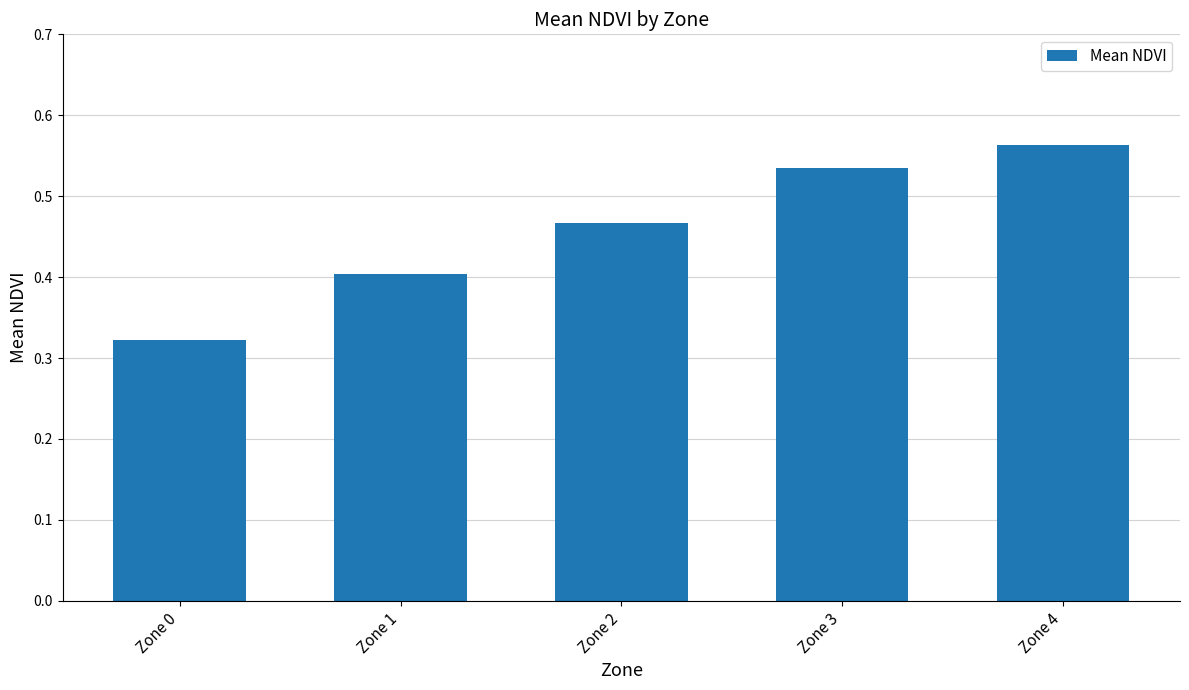

Is it true that the value at Zone 2 is 0.7?

False